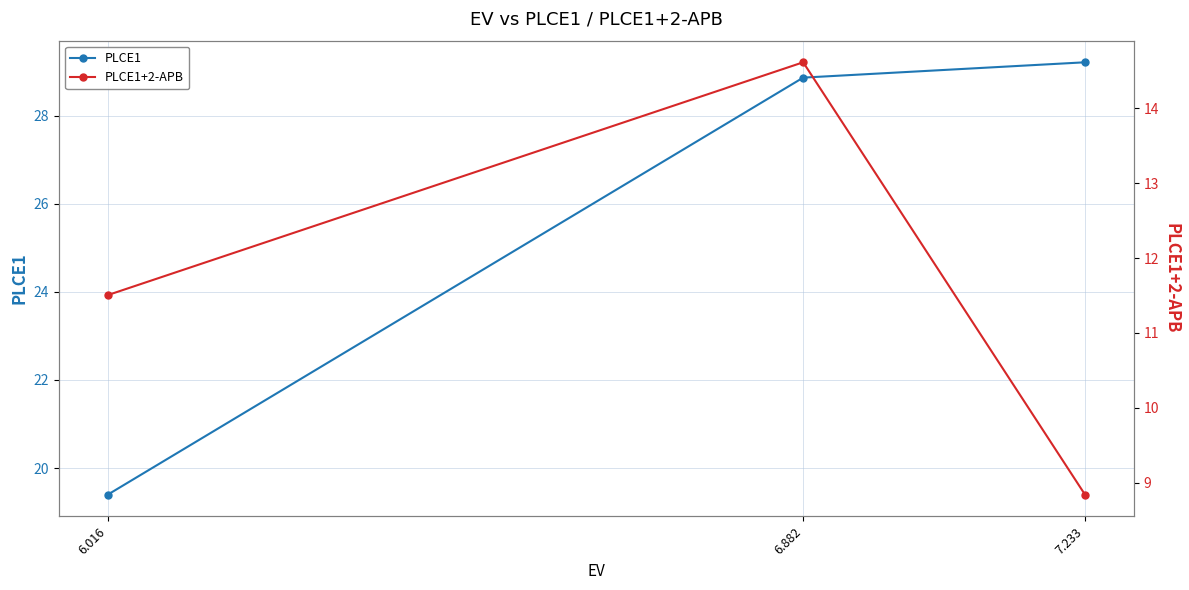

The value of PLCE1+2-APB at 7.233 is 8.8. True or false?

True